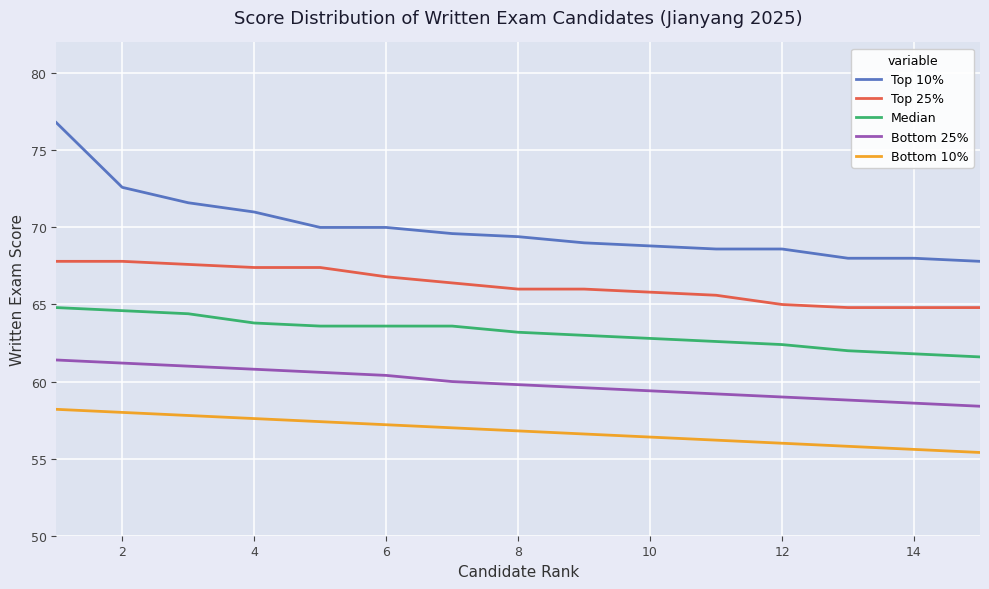

Which series has the widest spread of values?

Top 10%